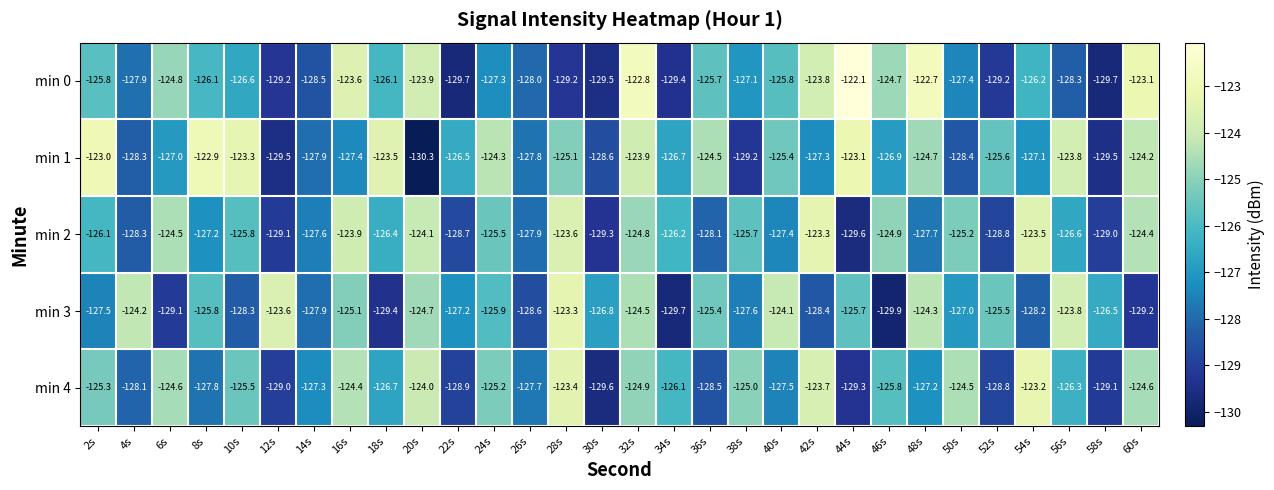

Rank the series at 38s from highest to lowest value.

min 4, min 2, min 0, min 3, min 1